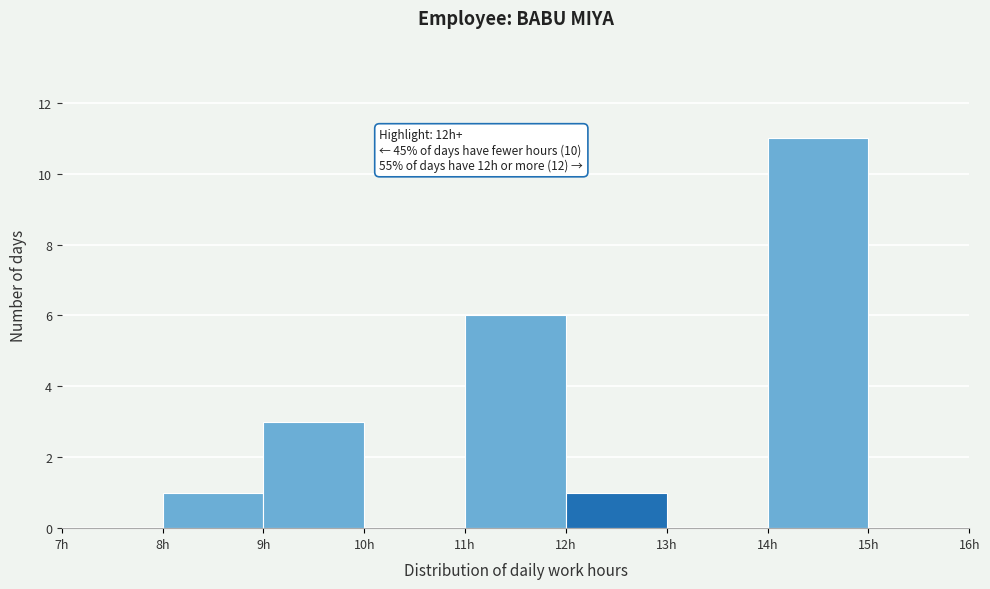

Which range on the x-axis has the tallest bar?

14 to 15